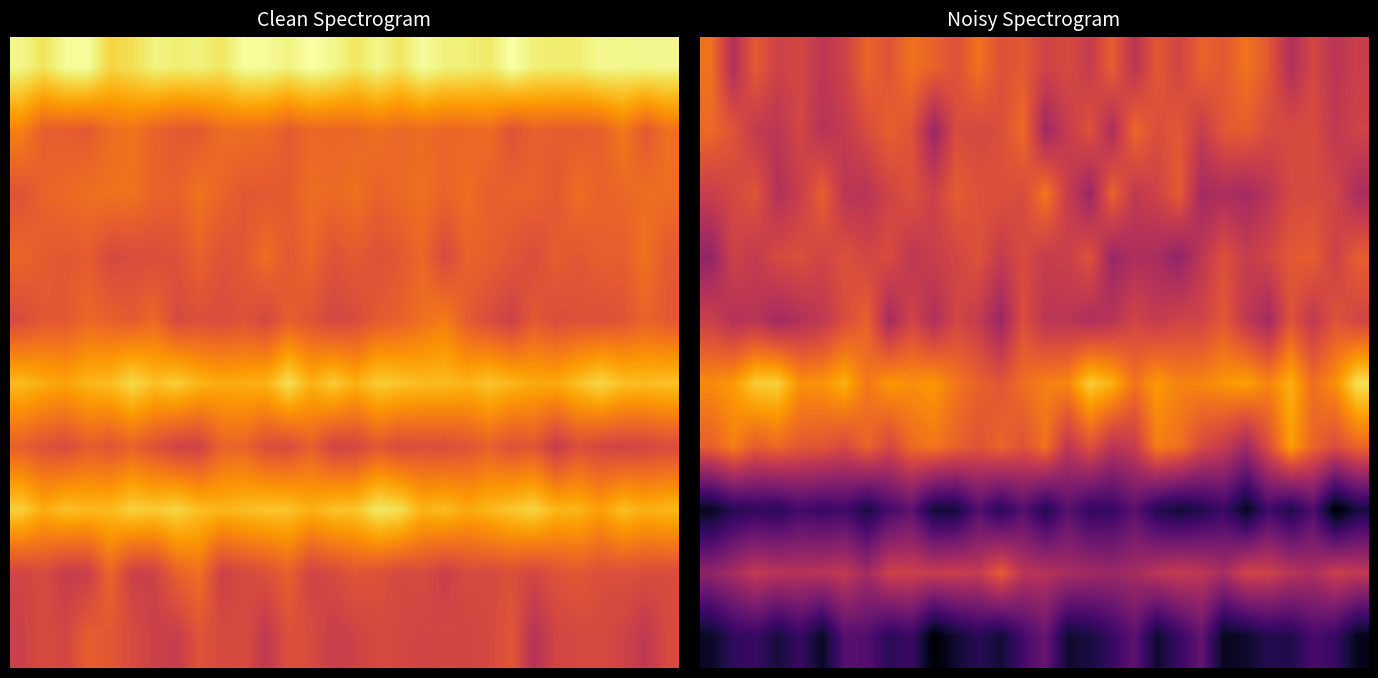

Count the 6 values in the range 0 to 1.

30